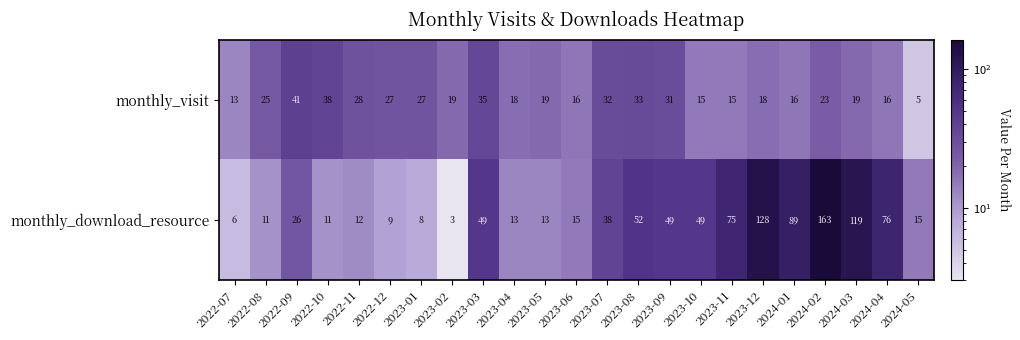

At how many categories does at least one series exceed 63?

6